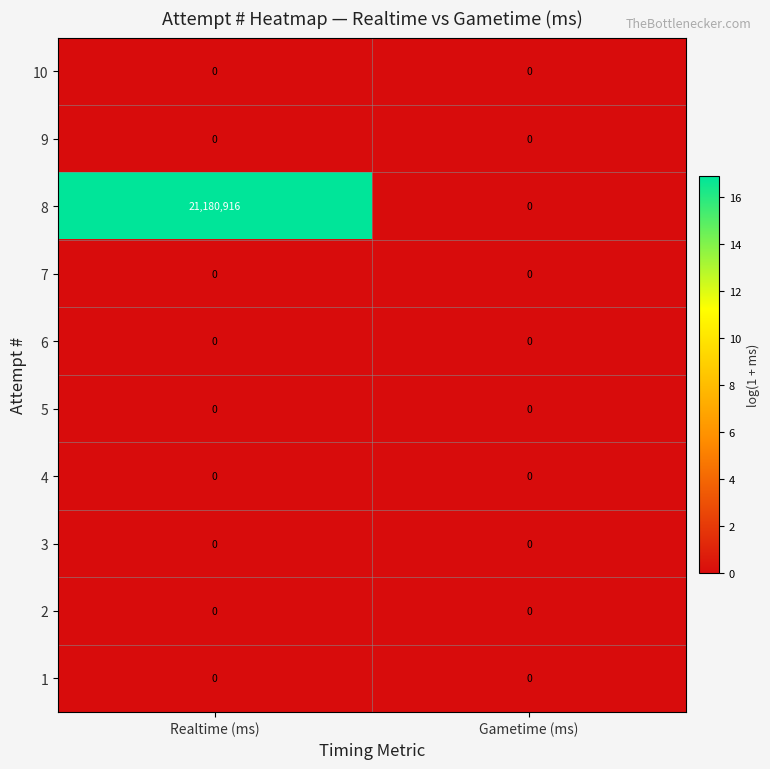

How many data points does each series have?

2